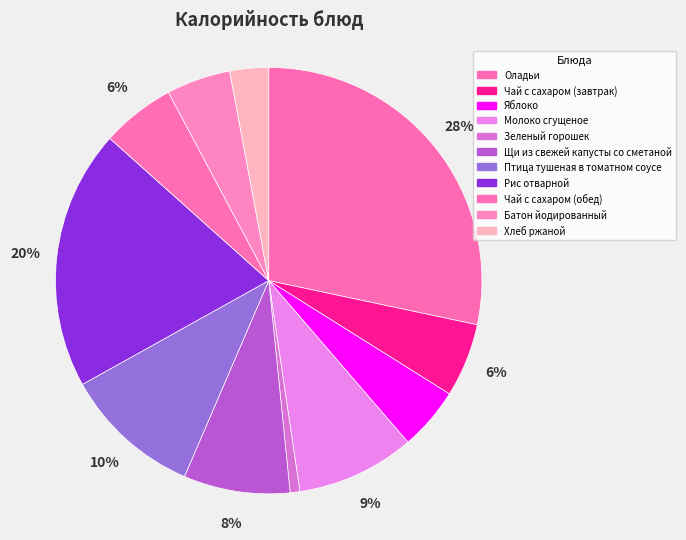

What is the smallest slice in the pie chart?

Зеленый горошек